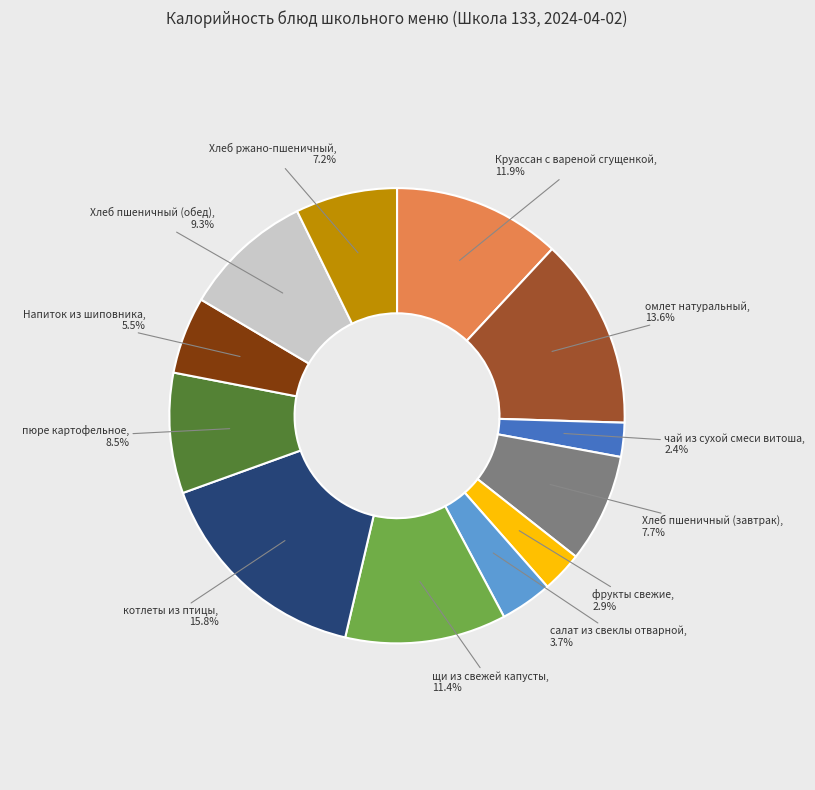

To the nearest percent, what percentage of the pie is Хлеб пшеничный (завтрак)?

8%